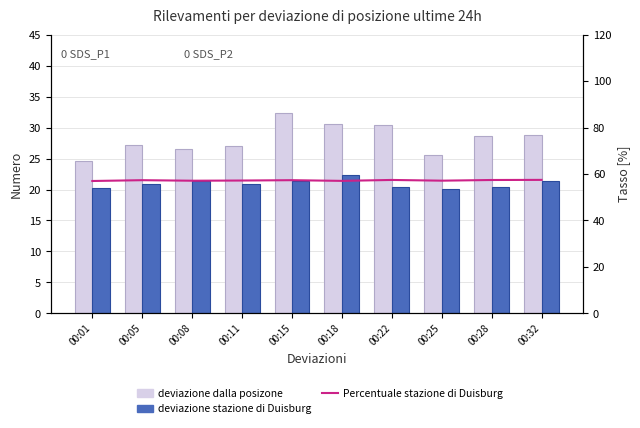

Which category has the highest value across all series?

00:32